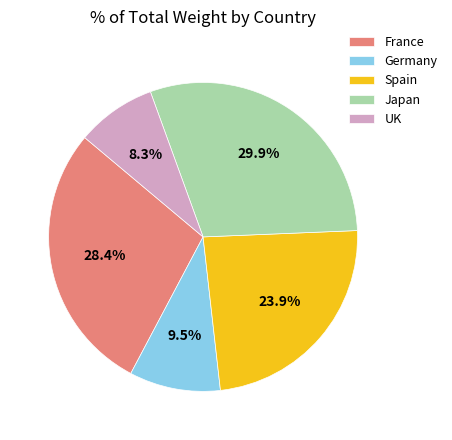

What is the ratio of the value at Germany to the value at UK?

1.1